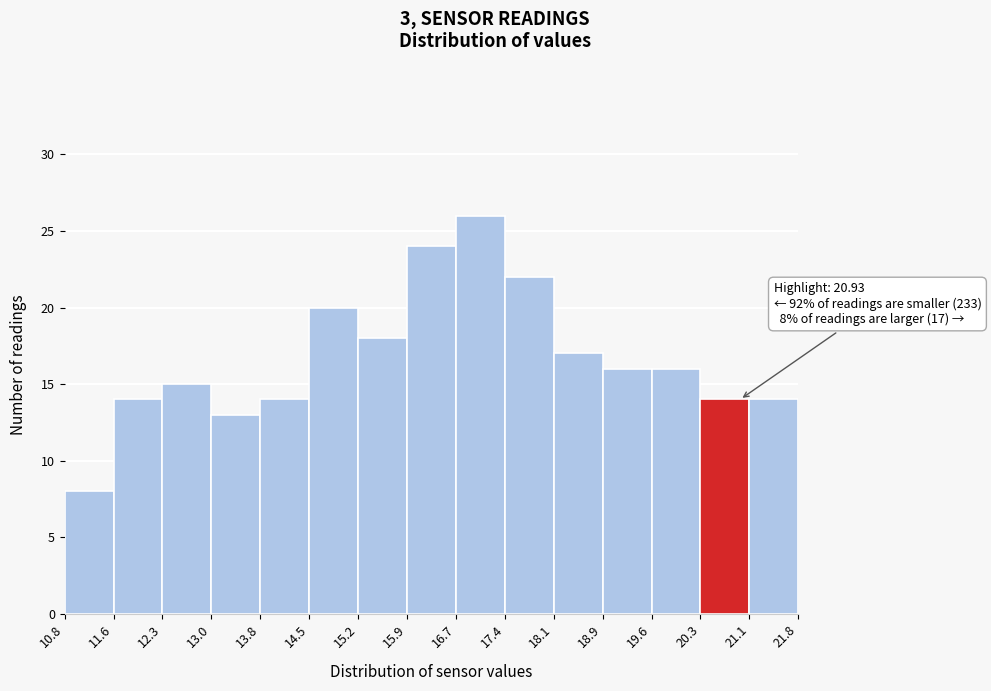

Which range on the x-axis has the tallest bar?

16.7 to 17.4